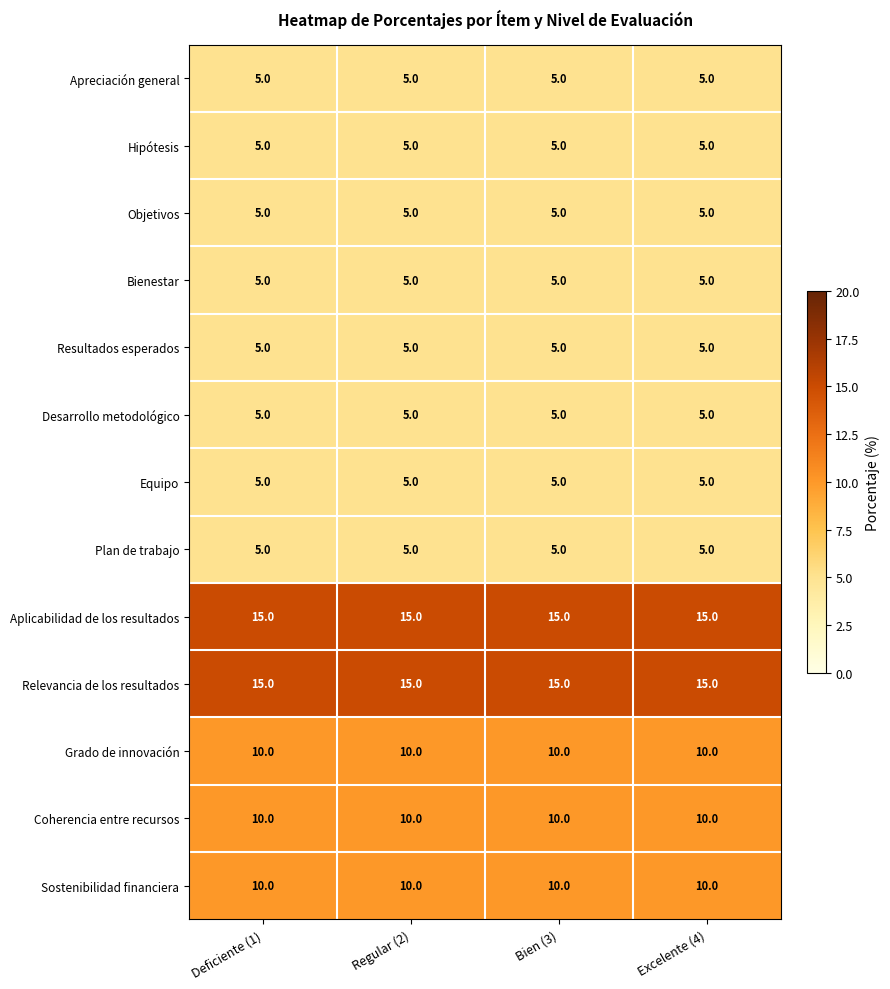

What is the spread (max minus min) of values at Excelente (4)?

10